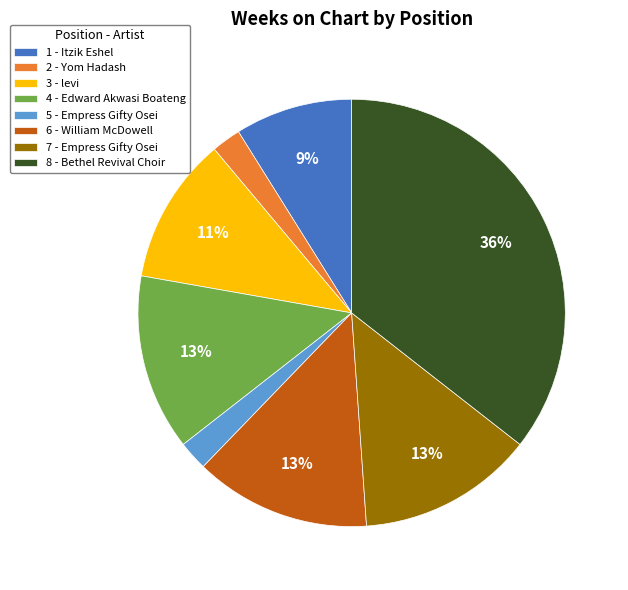

To the nearest percent, what is the average slice percentage?

12%